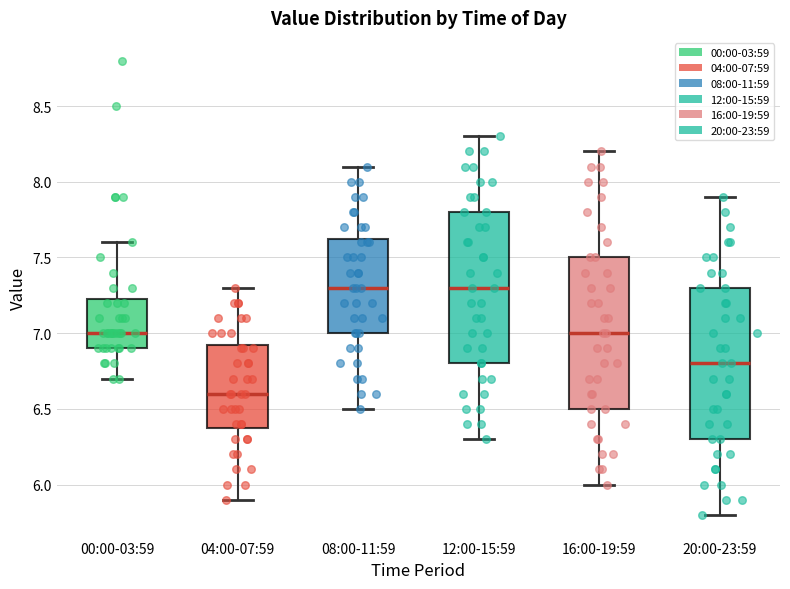

Reading left to right, transcribe this box plot: for each box, give where its median line is, the range the box spans, and where its two whiskers end, as read against the y-axis. The values are not printed on the chart, so give them approximately, as read against the axis.

00:00-03:59: median 7.00, box 6.90 to 7.25, whiskers 6.70 to 7.60
04:00-07:59: median 6.60, box 6.40 to 6.95, whiskers 5.90 to 7.30
08:00-11:59: median 7.30, box 7.00 to 7.65, whiskers 6.50 to 8.10
12:00-15:59: median 7.30, box 6.80 to 7.80, whiskers 6.30 to 8.30
16:00-19:59: median 7.00, box 6.50 to 7.50, whiskers 6.00 to 8.20
20:00-23:59: median 6.80, box 6.30 to 7.30, whiskers 5.80 to 7.90